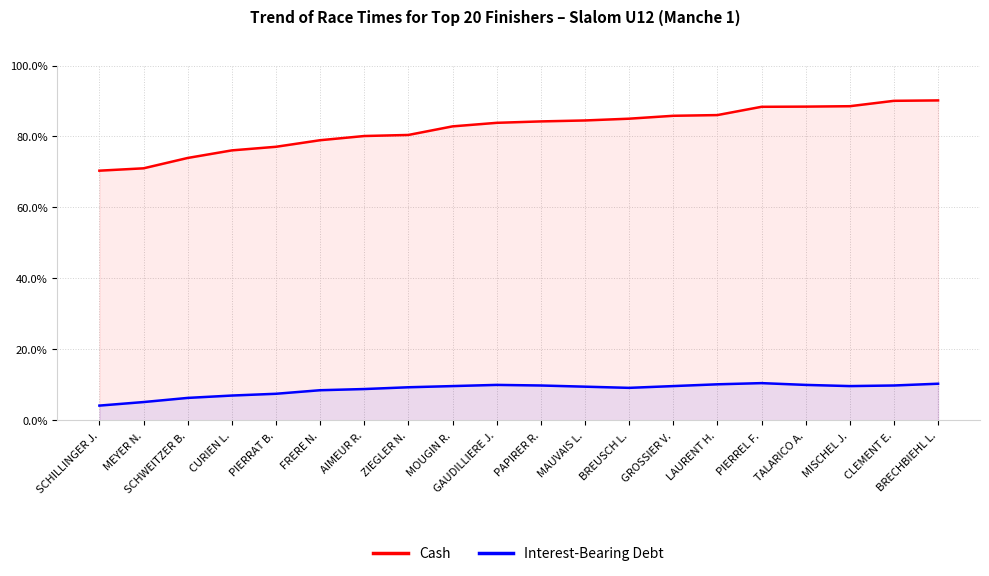

True or false: Interest-Bearing Debt and Cash cross at least once.

False